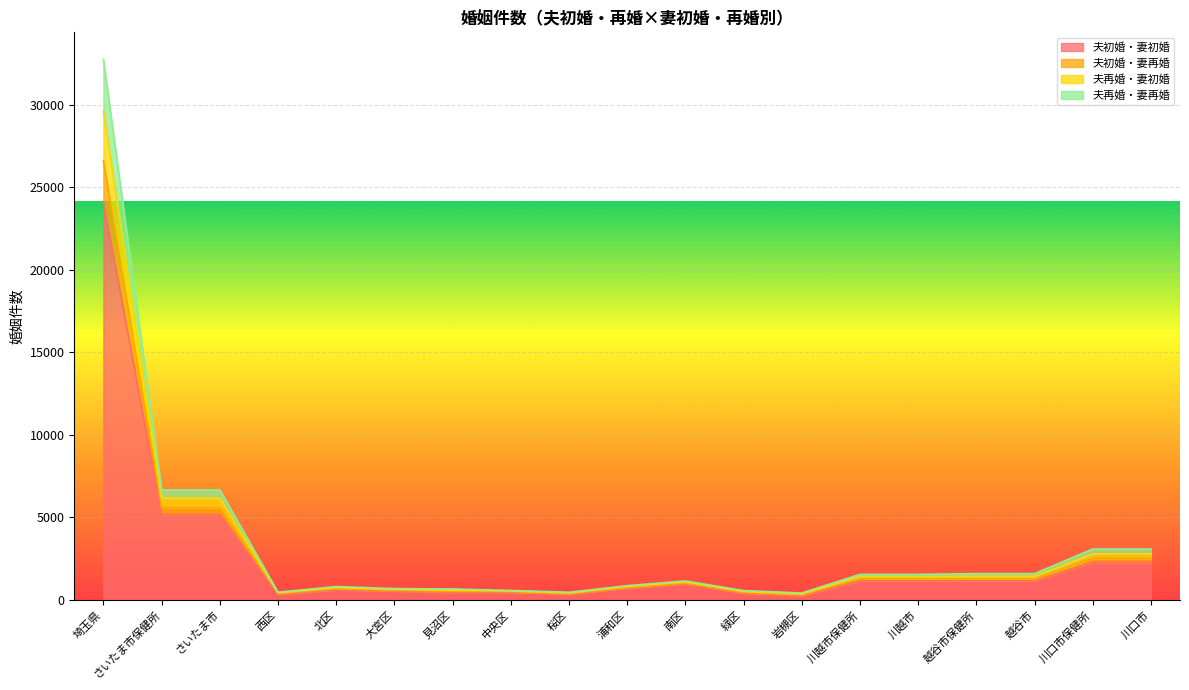

True or false: 夫初婚・妻再婚 and 夫再婚・妻再婚 cross at least once.

False